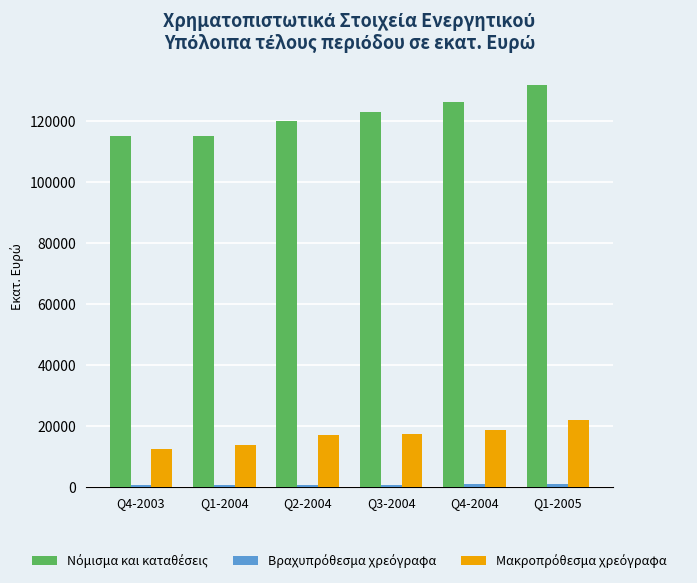

At which category is the sum across all series the highest?

Q1-2005